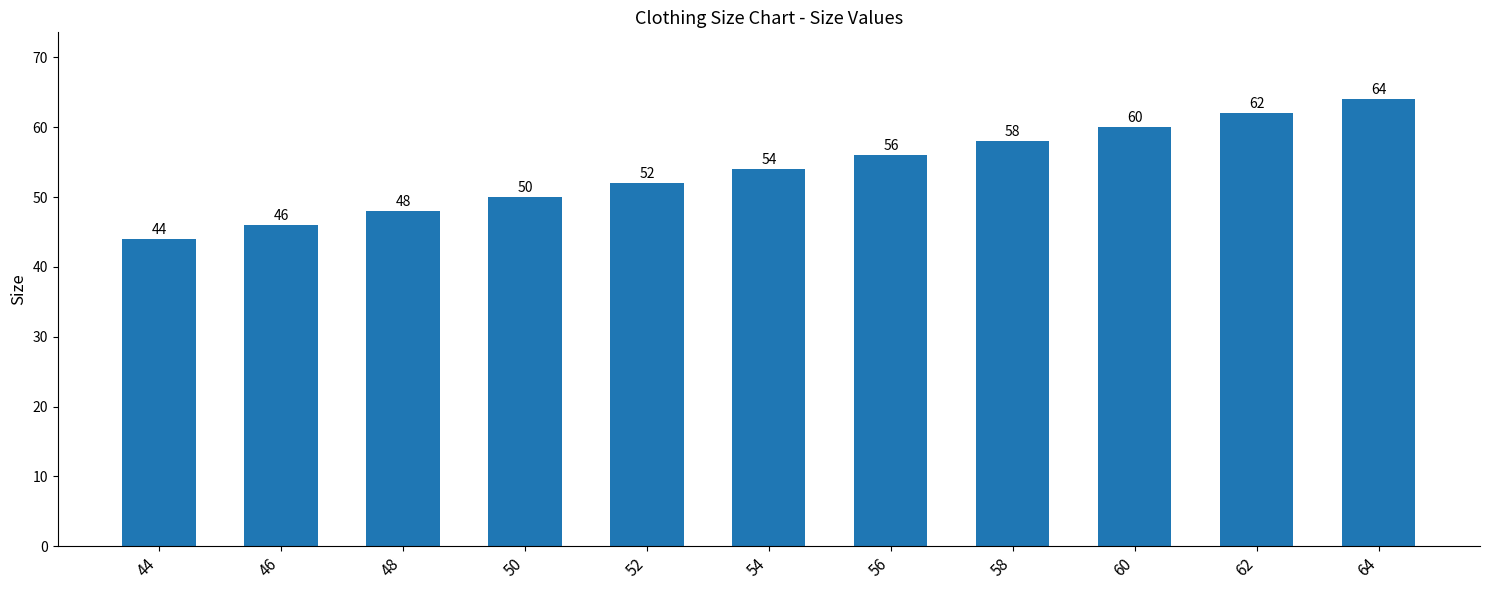

Are the bars horizontal?

No